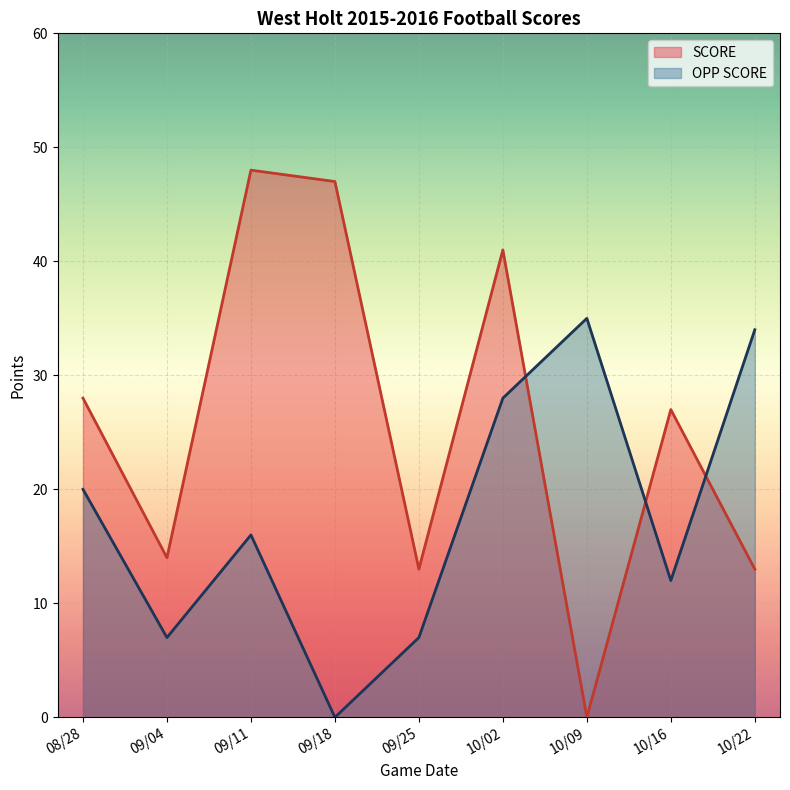

What are all the series names shown in the legend?

SCORE, OPP SCORE